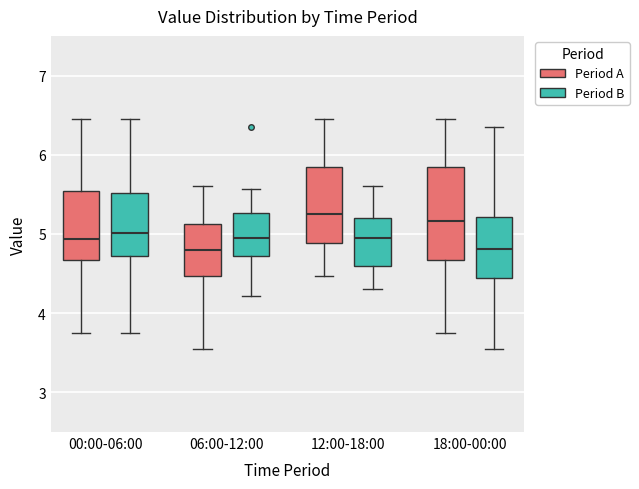

Where is the upper edge of the box for 06:00-12:00 (Period A) on the y-axis? The values are not printed on the chart, so give them approximately, as read against the axis.

5.1